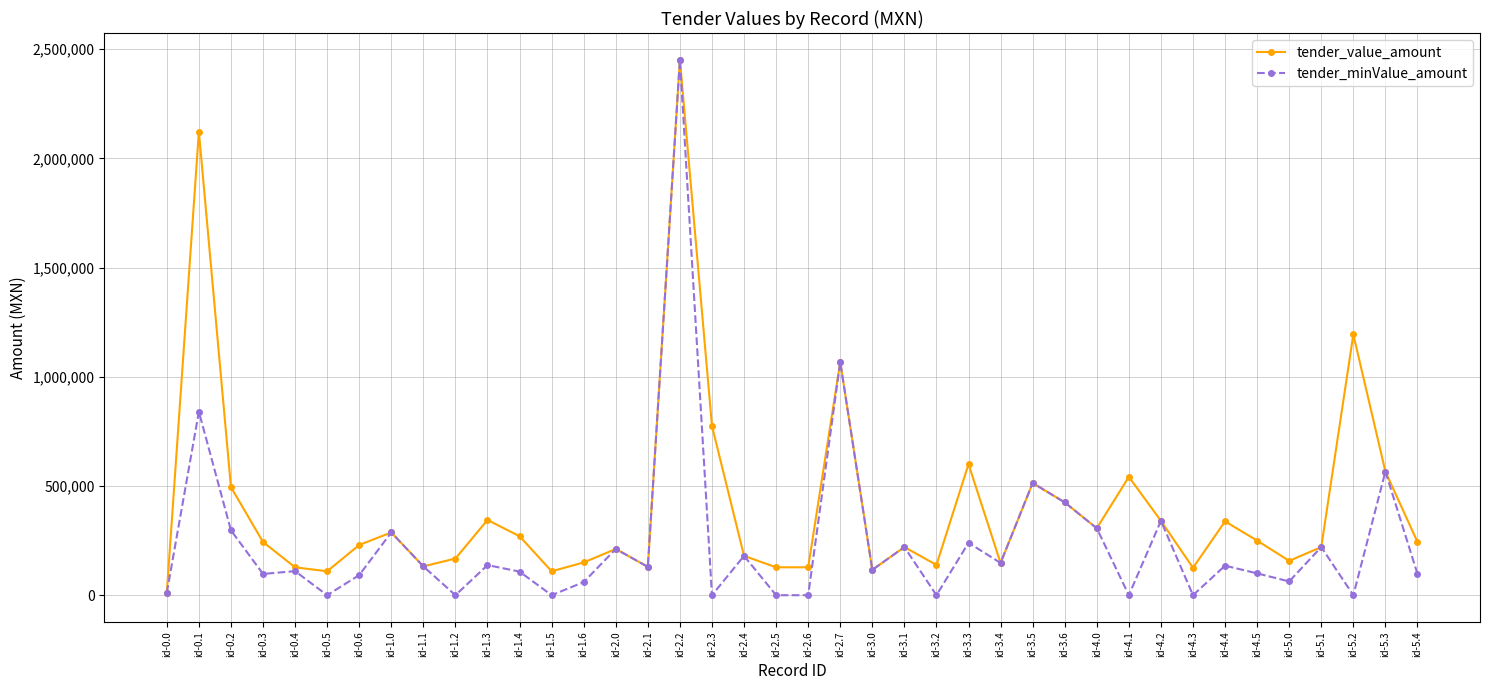

What is the difference between the highest and lowest values at id-2.5?

127762.3